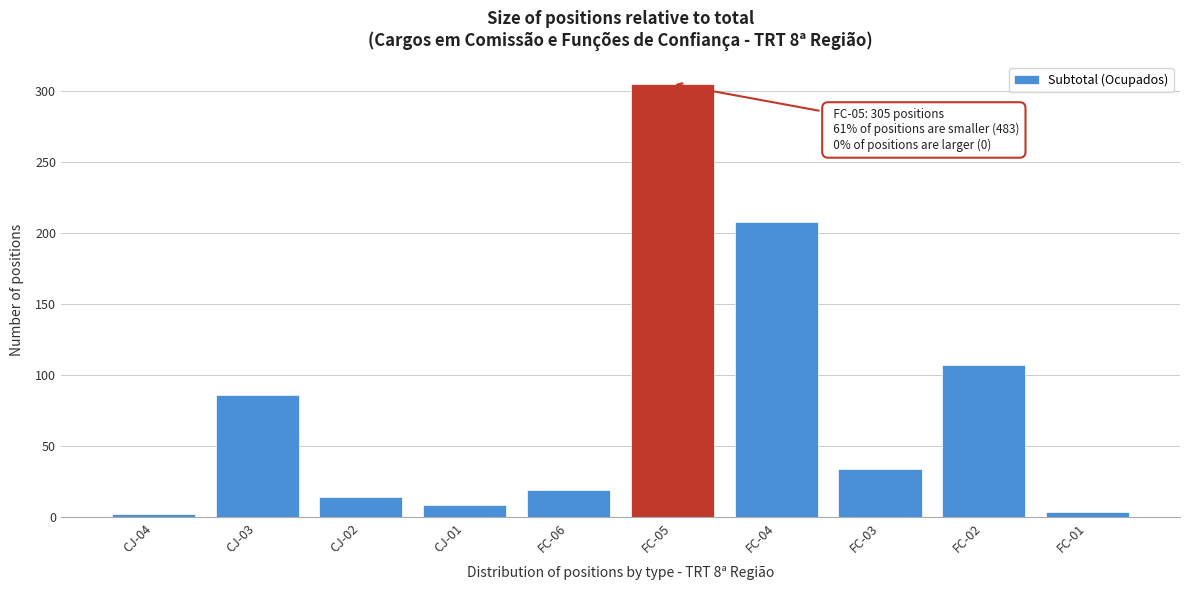

Reading left to right, transcribe all the data shown in this chart.

CJ-04=2	CJ-03=86	CJ-02=14	CJ-01=9	FC-06=19	FC-05=305	FC-04=208	FC-03=34	FC-02=107	FC-01=4